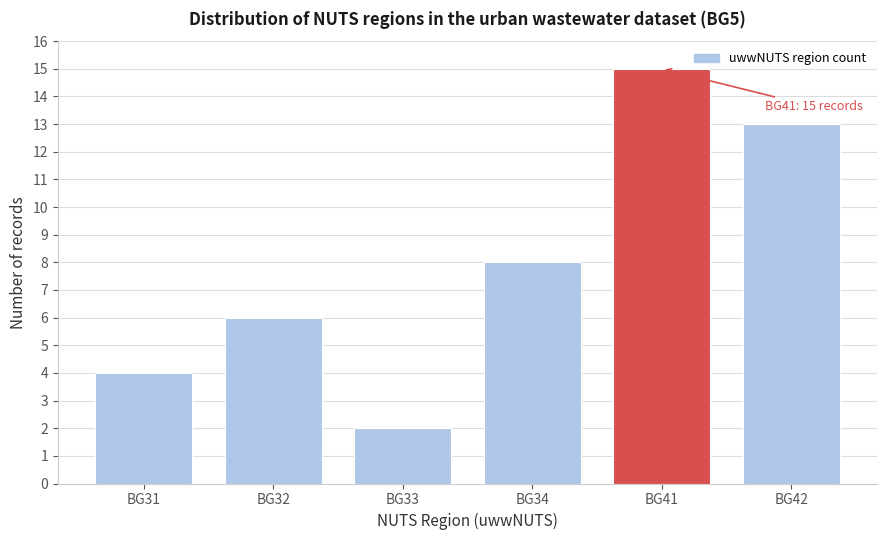

Reading left to right, what are all the values shown in this chart?

4	6	2	8	15	13